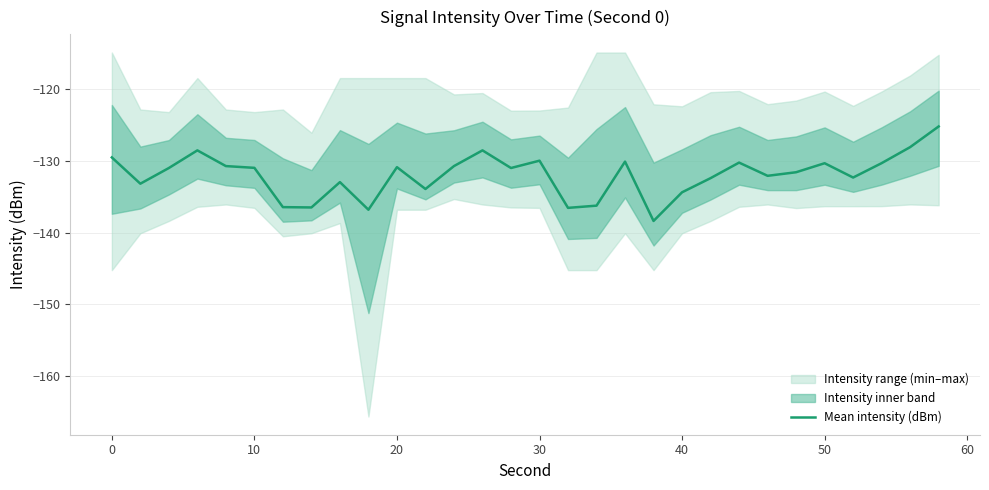

True or false: the data has more than 2 interior local peaks.

True